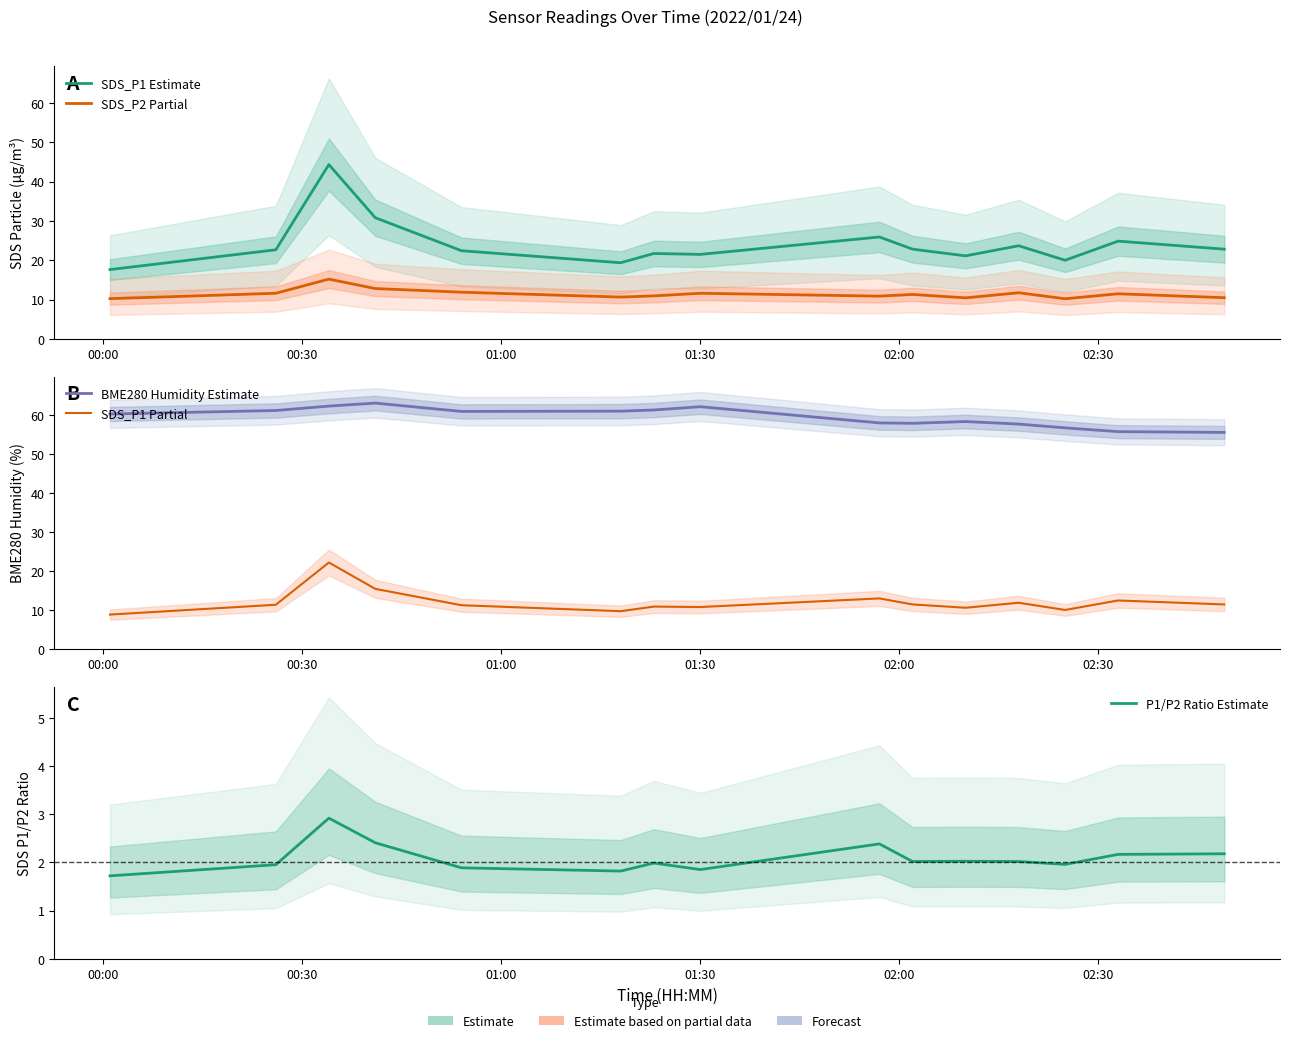

Rank the series by their maximum value, from highest to lowest.

BME280 Humidity Estimate, SDS_P1 Estimate, SDS_P1 Partial, SDS_P2 Partial, P1/P2 Ratio Estimate